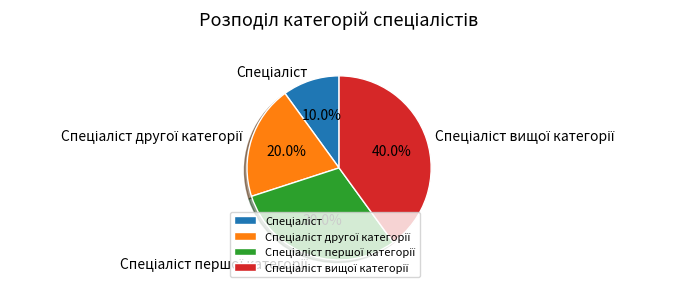

Is there a majority slice in this chart?

No